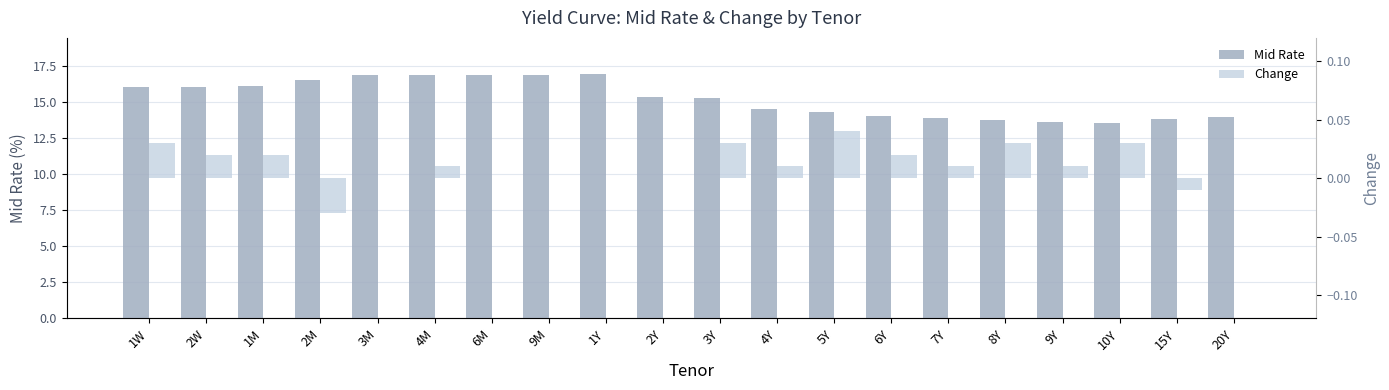

Which series has the largest range (max minus min)?

Mid Rate